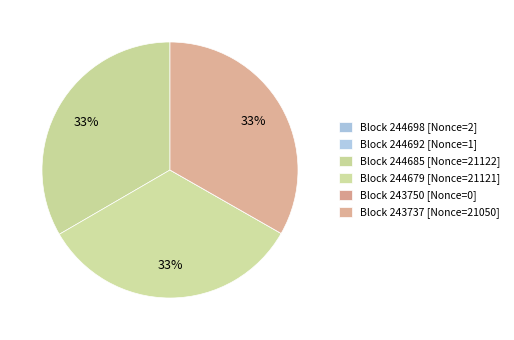

Is there any slice that represents more than half of the pie?

No